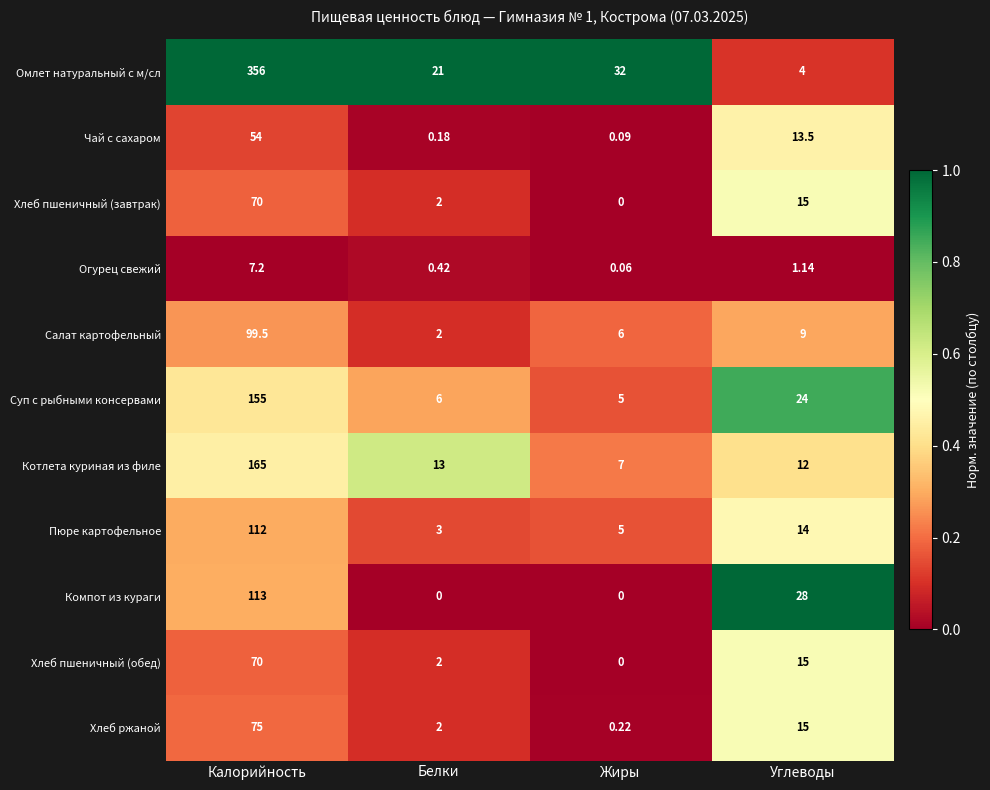

At how many categories does at least one series exceed 0?

4